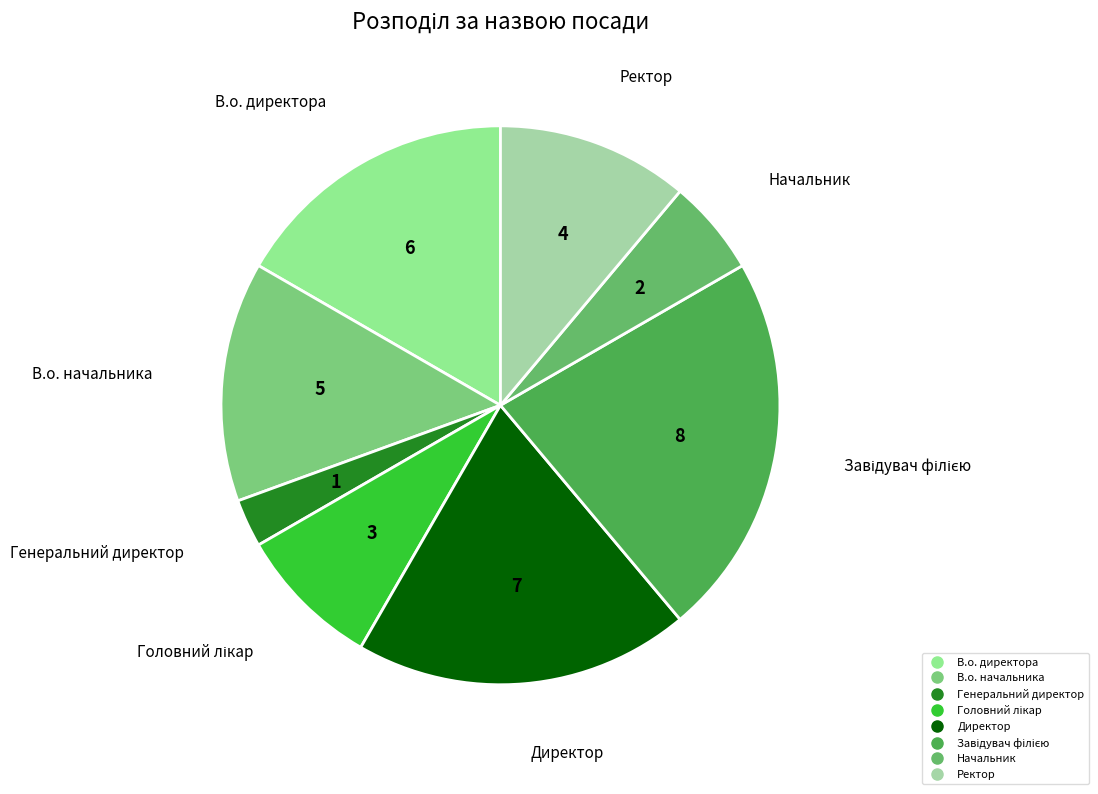

Which slice is the smallest?

Генеральний директор